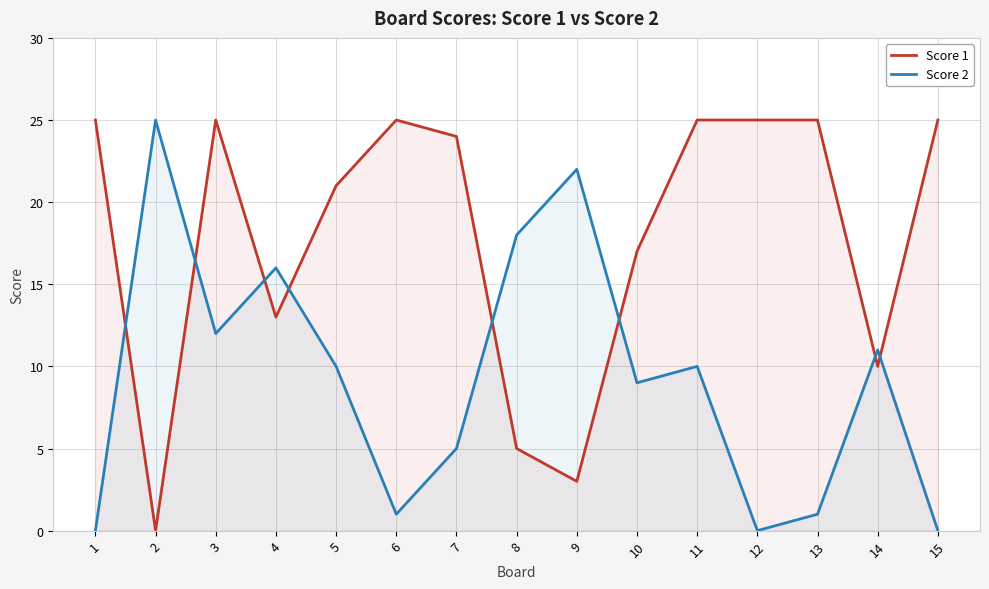

Which has a higher value, 13 or 2?

13